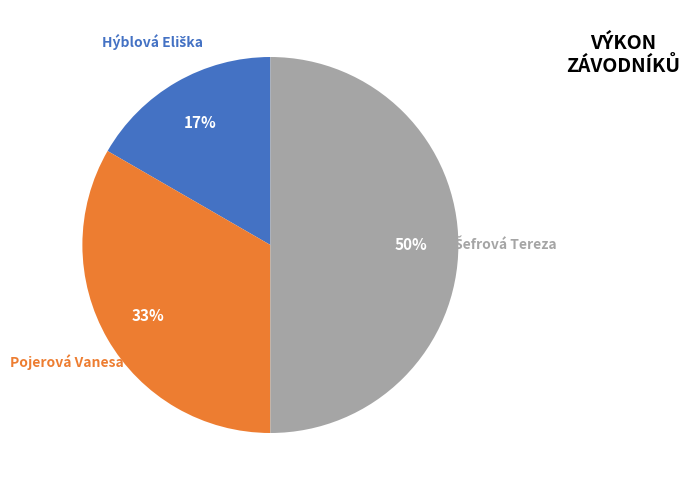

To the nearest percent, what is the difference between the largest and smallest slice percentages?

33%